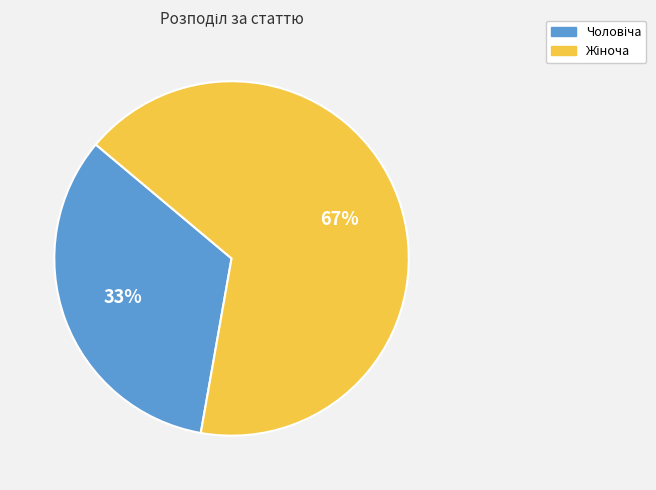

Does any single category account for the majority?

Yes